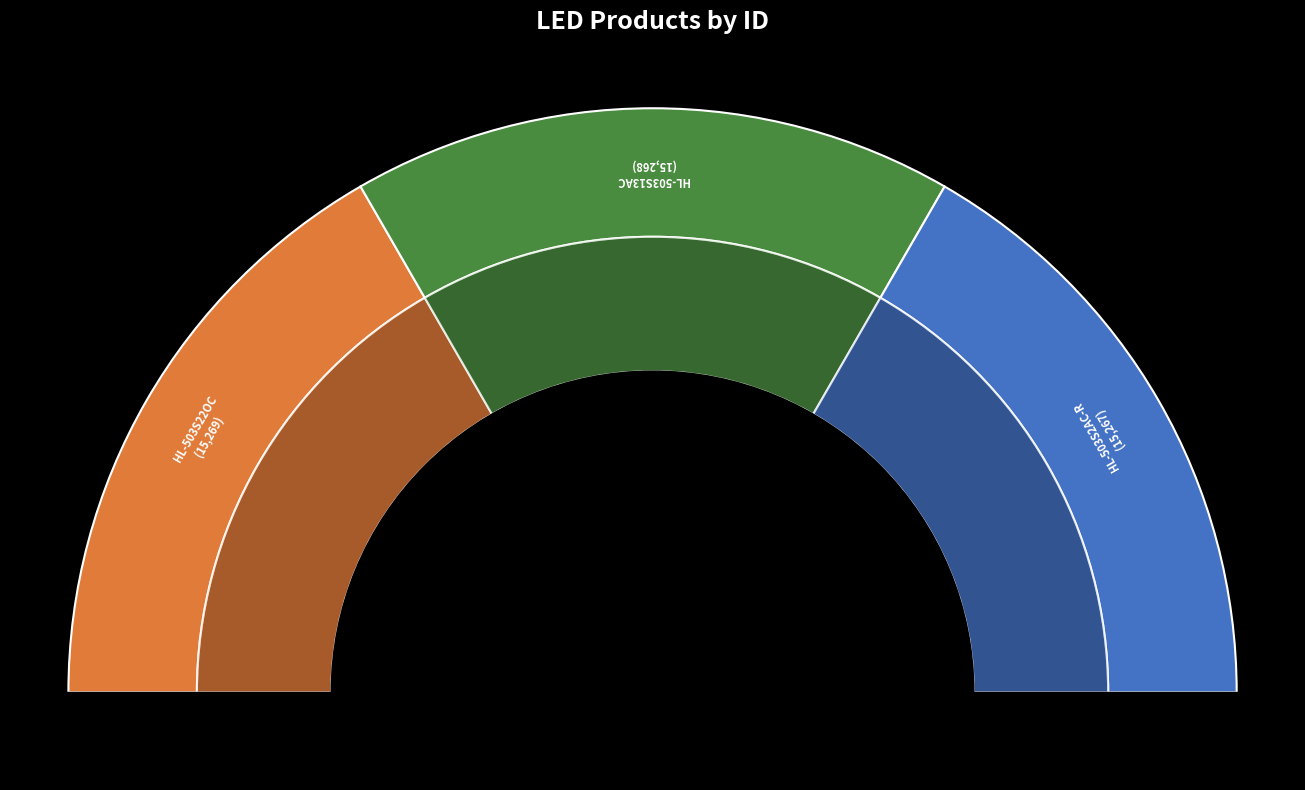

How many slices are in this pie chart?

3